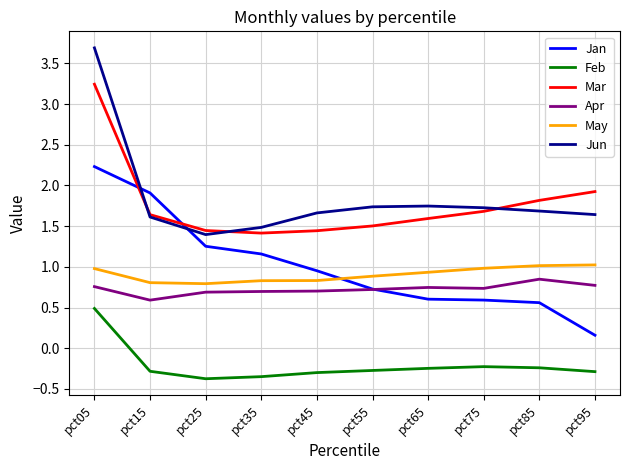

Where is Apr nearest to the value 0?

pct15